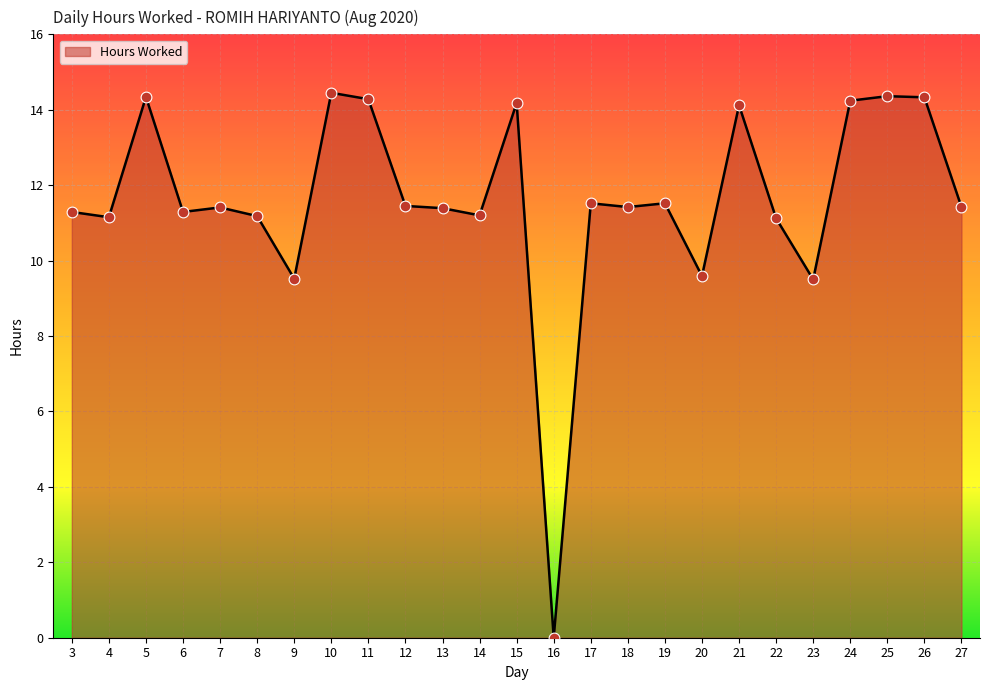

What is the change in value from 6 to 25?

+3.1